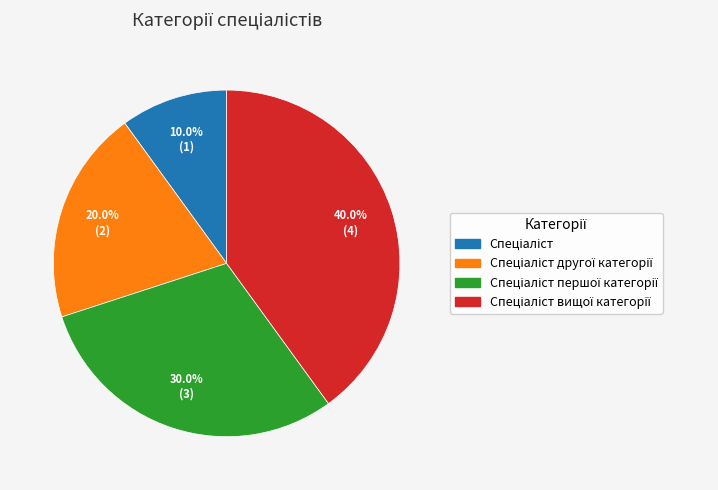

Does any single category account for the majority?

No